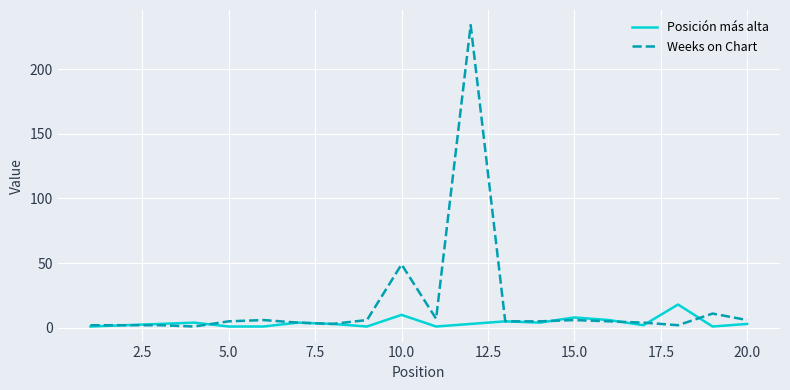

What is the highest value of the Posición más alta series?

18